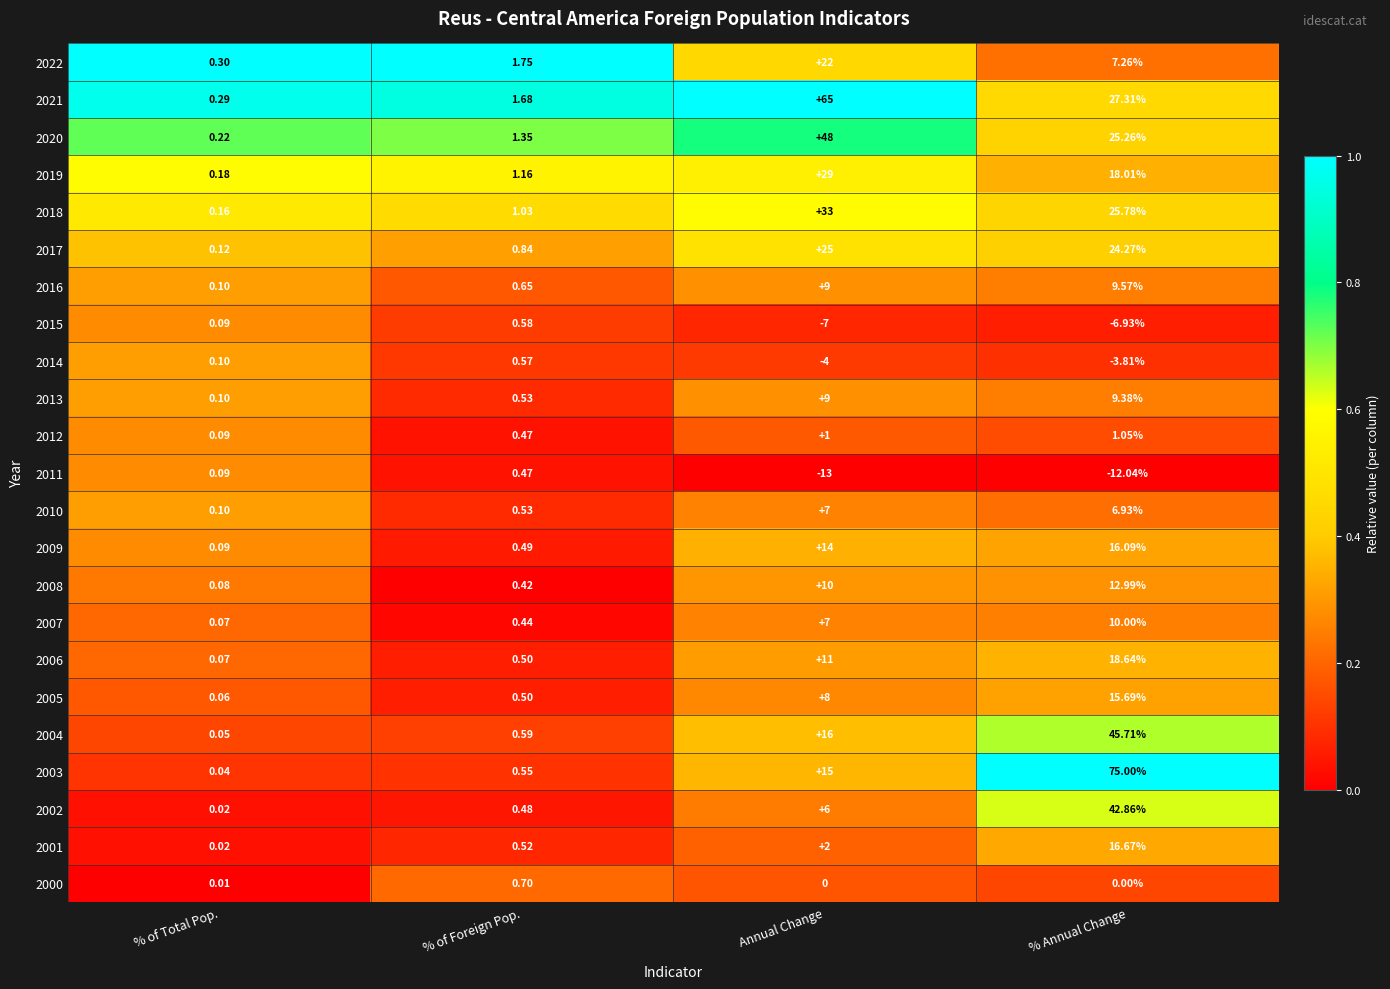

At which label does 2011 reach its peak?

% of Foreign Pop.